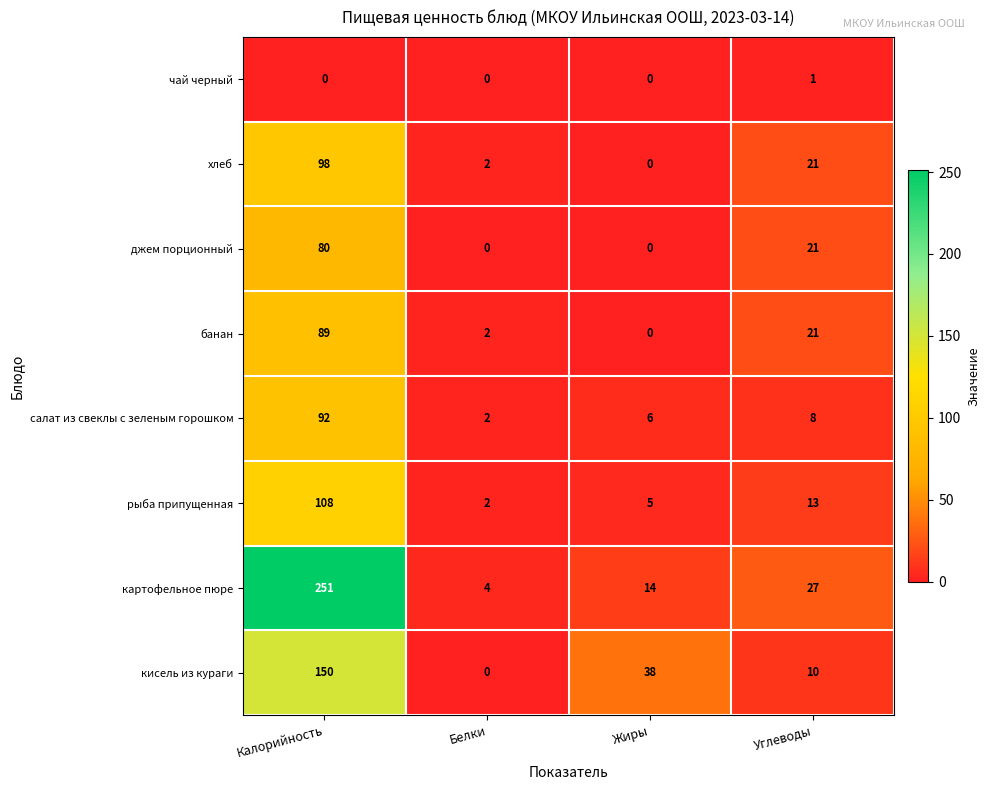

What is the average value of the картофельное пюре series?

74.0